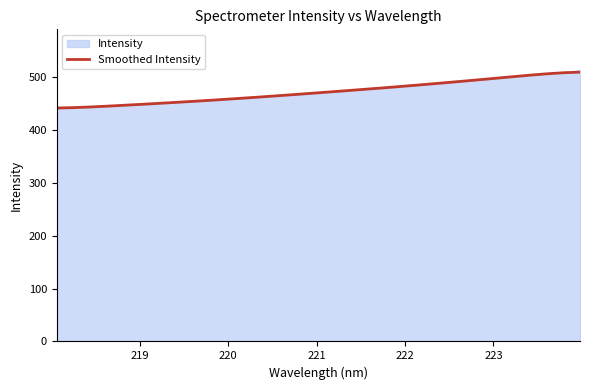

What is the maximum value for Smoothed Intensity?

510.0